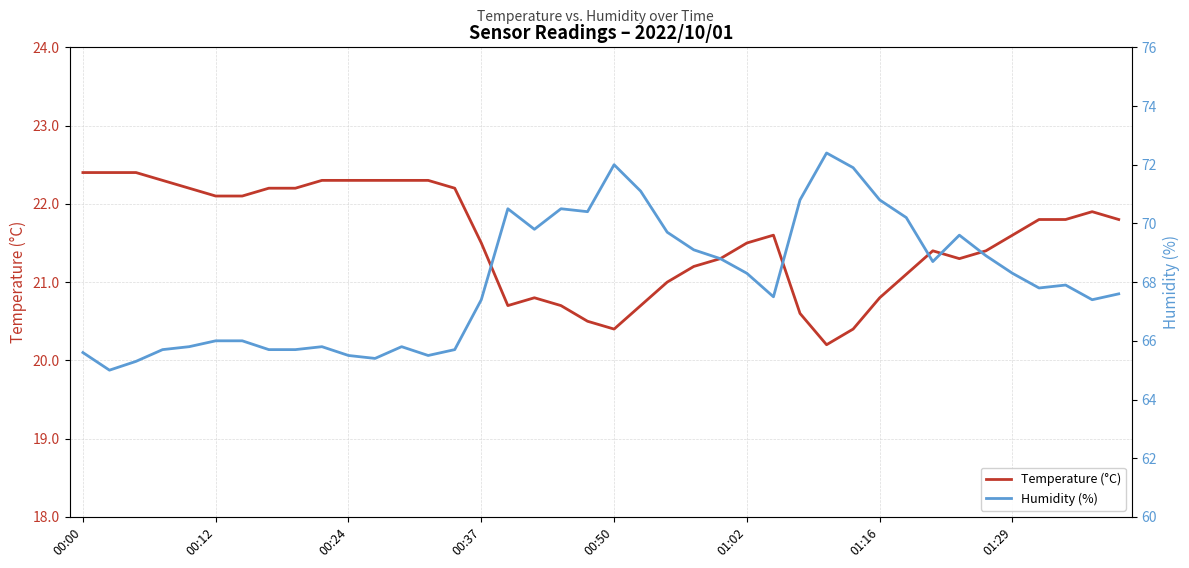

List the series in order of their peak value, highest first.

Humidity (%), Temperature (°C)